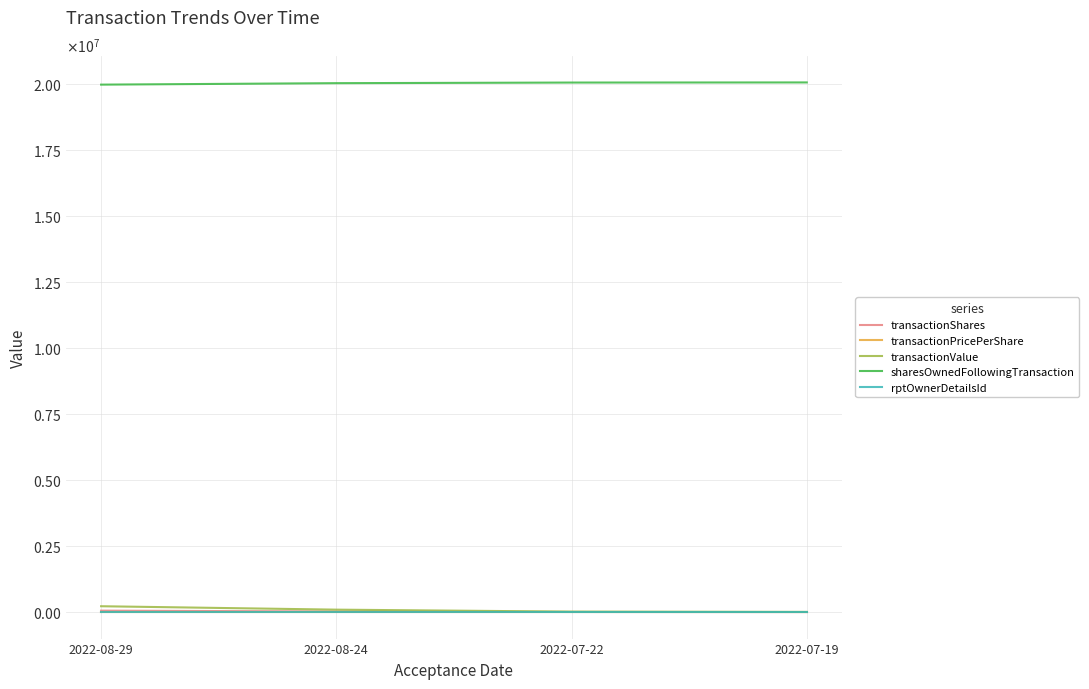

Is this an area chart (filled region under the line)?

No